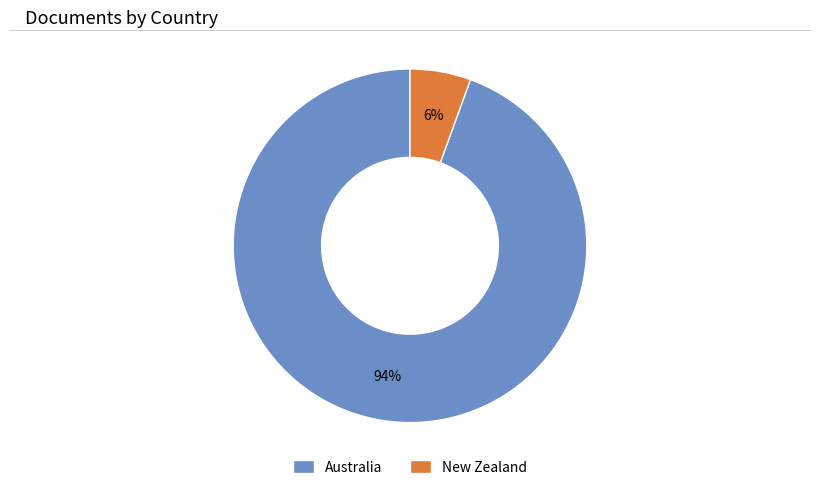

Is there a majority slice in this chart?

Yes